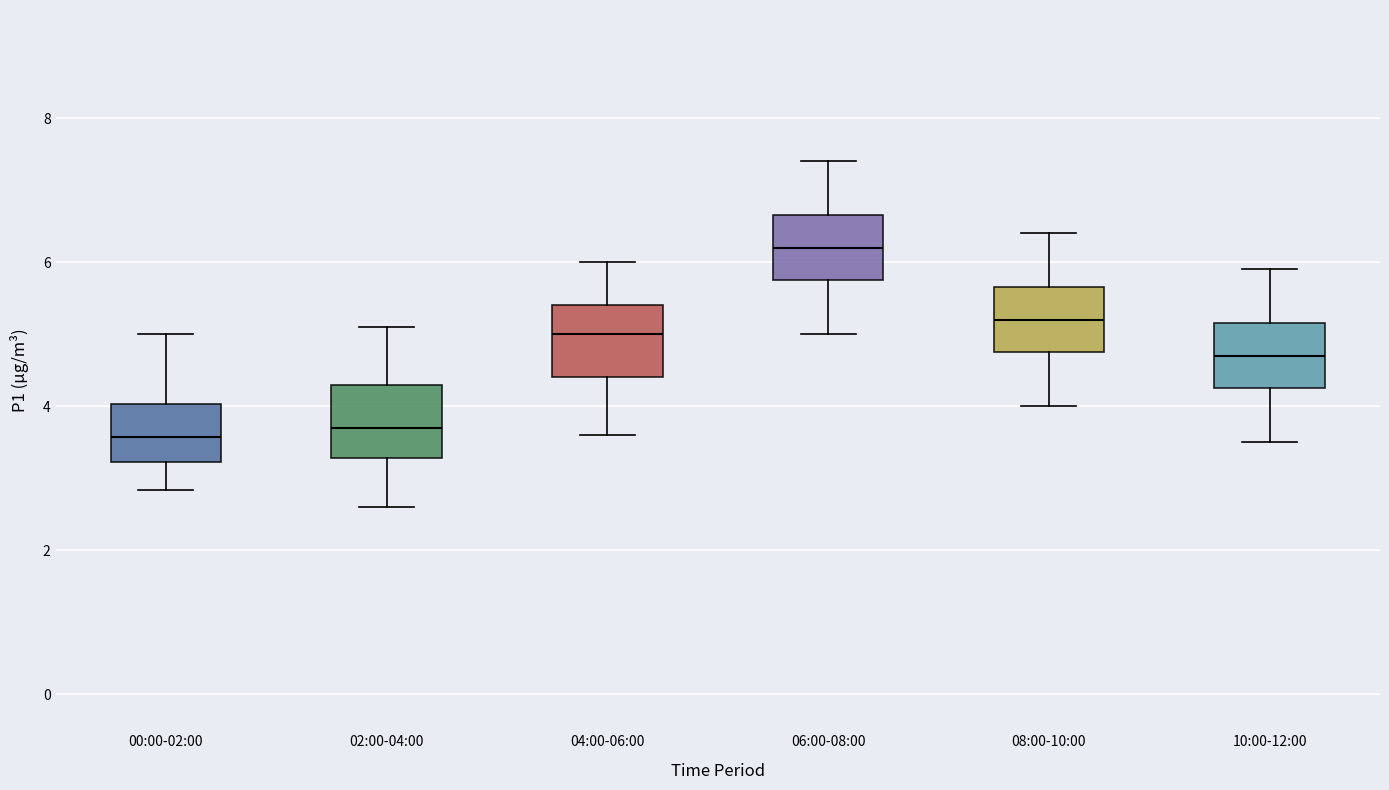

Where does the median line of the box for 00:00-02:00 sit on the y-axis? The values are not printed on the chart, so give them approximately, as read against the axis.

3.6